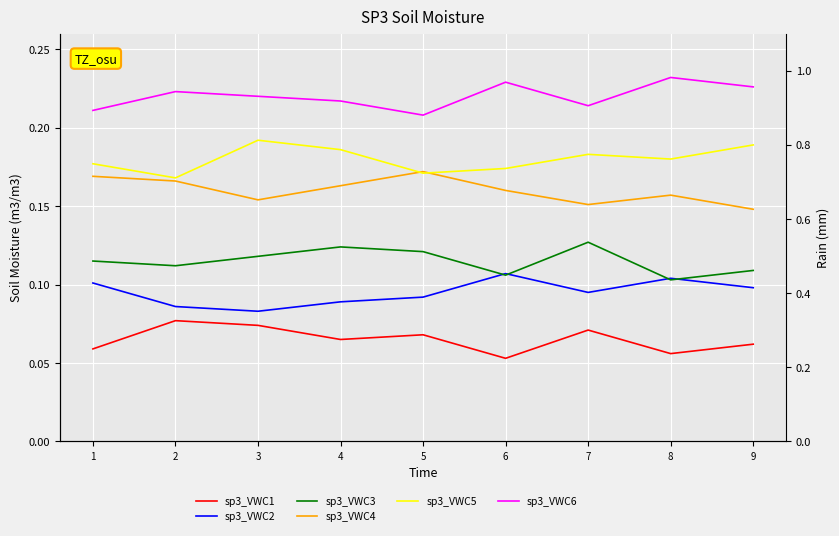

Does the chart display data point markers on the line(s)?

No